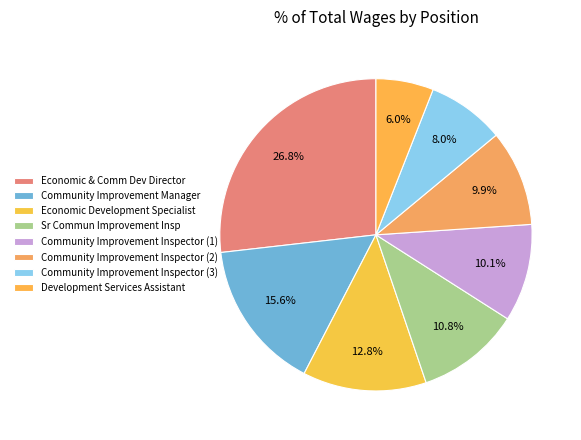

Rank the categories by value from highest to lowest.

Economic & Comm Dev Director, Community Improvement Manager, Economic Development Specialist, Sr Commun Improvement Insp, Community Improvement Inspector, Community Improvement Inspector , Community Improvement Inspector  , Development Services Assistant